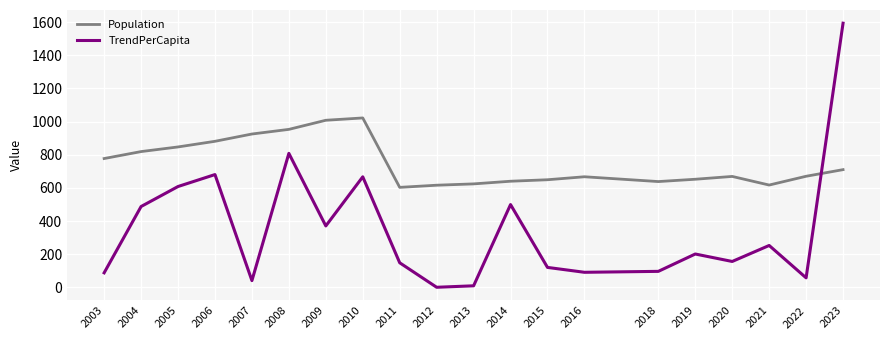

What is the total value across all series at 2006?

1561.2